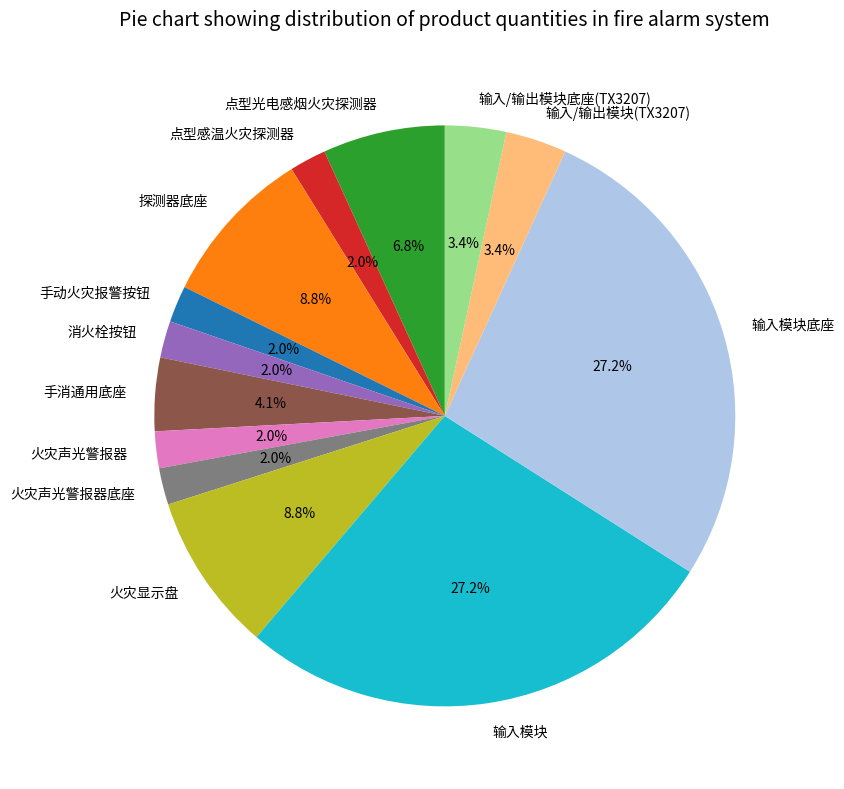

True or false: 火灾声光警报器底座 accounts for 15% of the total.

False